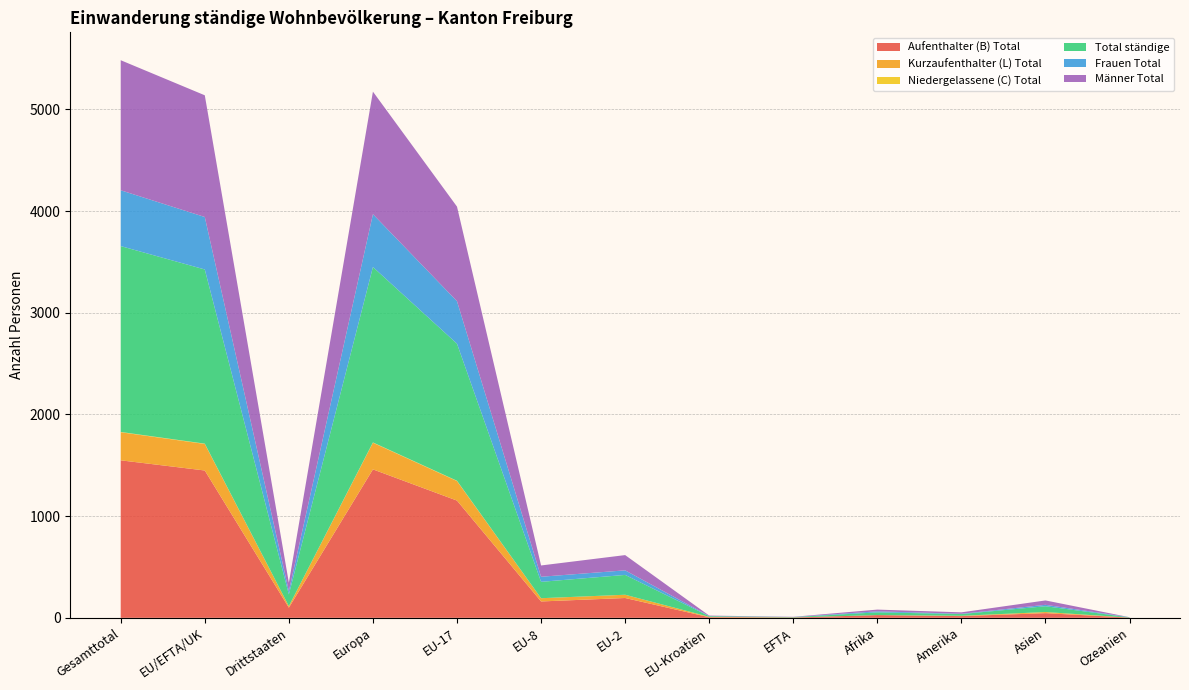

Reading left to right, extract all data points from this chart.

Aufenthalter (B) Total: Gesamttotal=1549	EU/EFTA/UK=1449	Drittstaaten=100	Europa=1460	EU-17=1153	EU-8=161	EU-2=195	EU-Kroatien=6	EFTA=3	Afrika=27	Amerika=17	Asien=46	Ozeanien=2
Kurzaufenthalter (L) Total: Gesamttotal=276	EU/EFTA/UK=261	Drittstaaten=15	Europa=262	EU-17=192	EU-8=32	EU-2=32	EU-Kroatien=4	EFTA=1	Afrika=0	Amerika=3	Asien=11	Ozeanien=0
Niedergelassene (C) Total: Gesamttotal=3	EU/EFTA/UK=3	Drittstaaten=0	Europa=3	EU-17=3	EU-8=0	EU-2=0	EU-Kroatien=0	EFTA=0	Afrika=0	Amerika=0	Asien=0	Ozeanien=0
Total ständige: Gesamttotal=1828	EU/EFTA/UK=1713	Drittstaaten=115	Europa=1725	EU-17=1348	EU-8=161	EU-2=195	EU-Kroatien=6	EFTA=3	Afrika=27	Amerika=17	Asien=57	Ozeanien=2
Frauen Total: Gesamttotal=549	EU/EFTA/UK=516	Drittstaaten=33	Europa=520	EU-17=418	EU-8=50	EU-2=45	EU-Kroatien=2	EFTA=1	Afrika=10	Amerika=3	Asien=14	Ozeanien=2
Männer Total: Gesamttotal=1279	EU/EFTA/UK=1197	Drittstaaten=82	Europa=1205	EU-17=930	EU-8=111	EU-2=150	EU-Kroatien=4	EFTA=2	Afrika=17	Amerika=14	Asien=43	Ozeanien=0